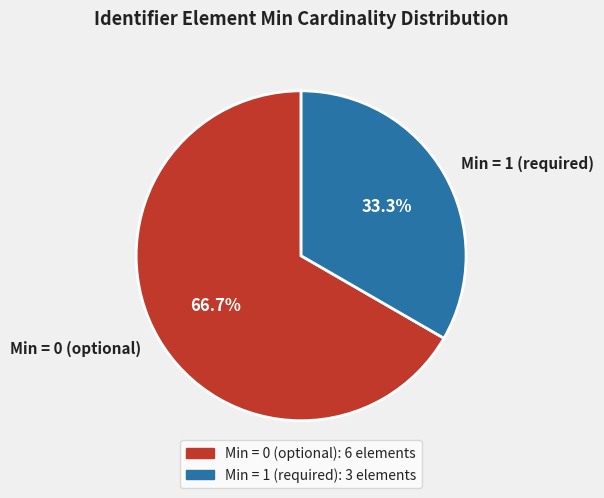

Count the number of slices in the pie.

2